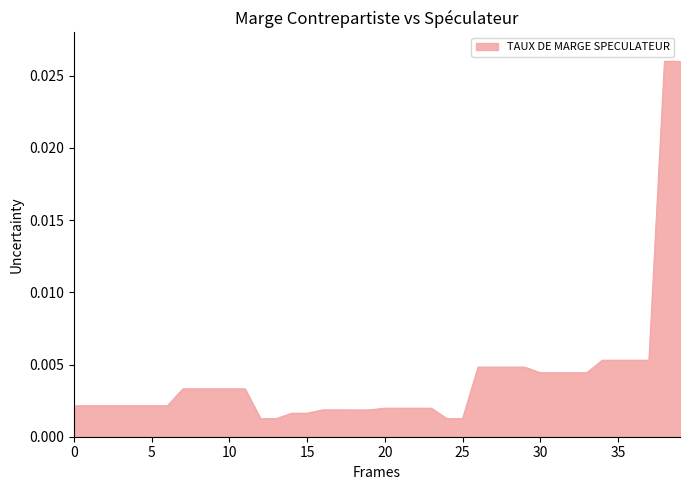

How many lines are shown in the chart?

1